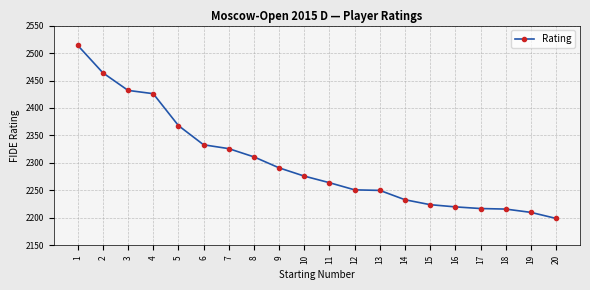

The chart shows a value of 2333 at 6. True or false?

True